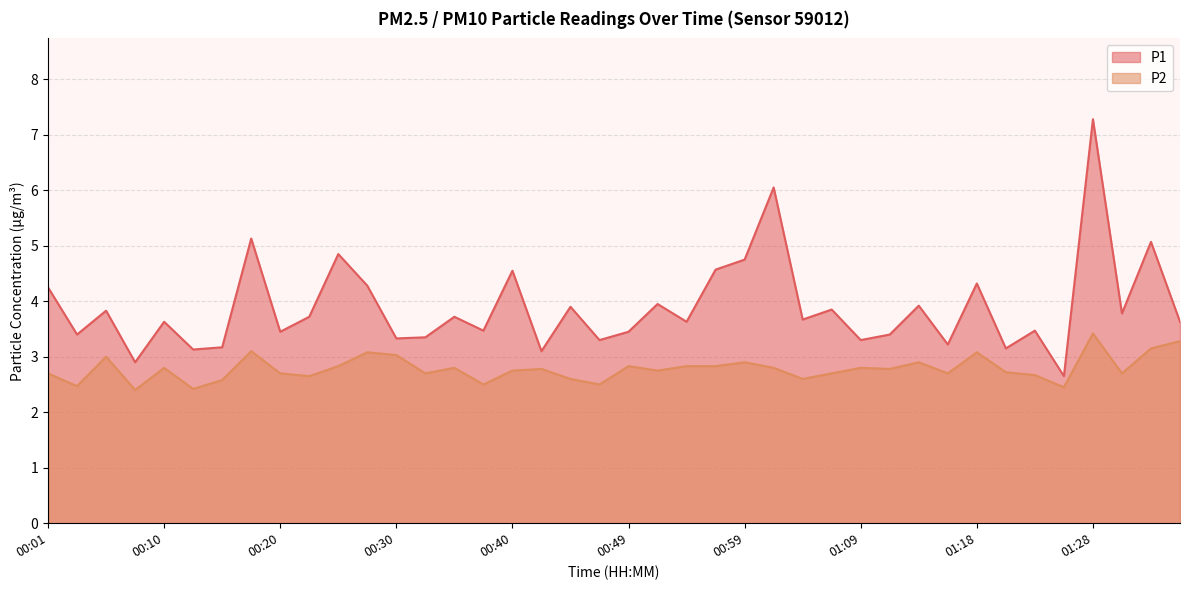

List the series in order of their overall mean, lowest first.

P2, P1